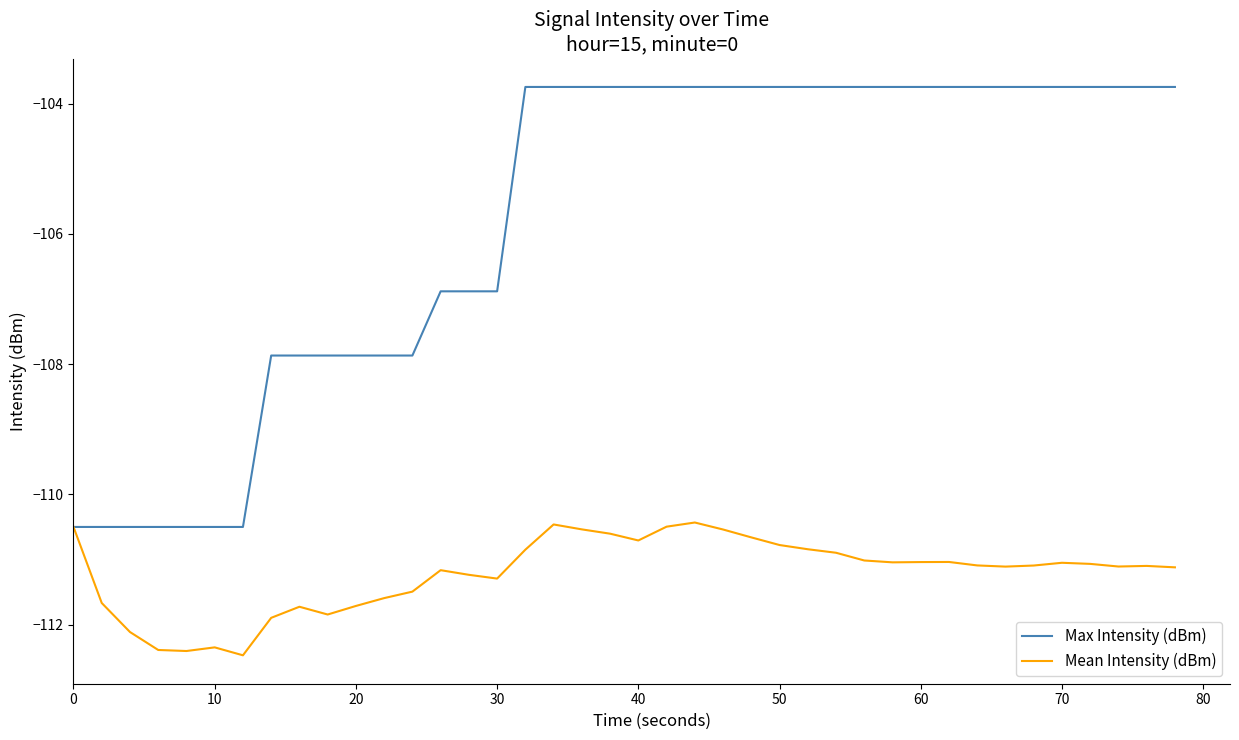

Does the chart have visible grid lines?

No